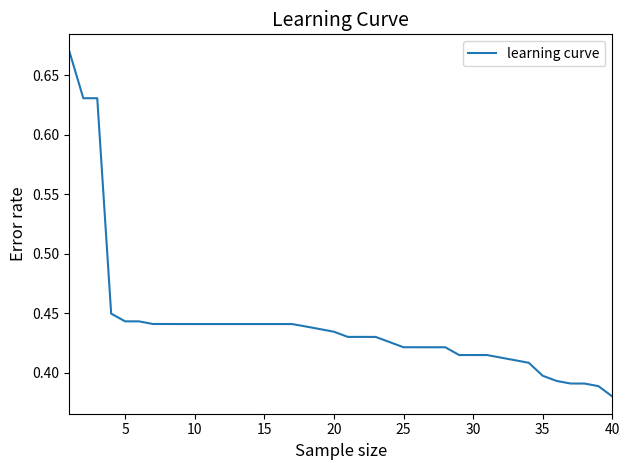

What is the difference between the maximum and minimum values?

0.3